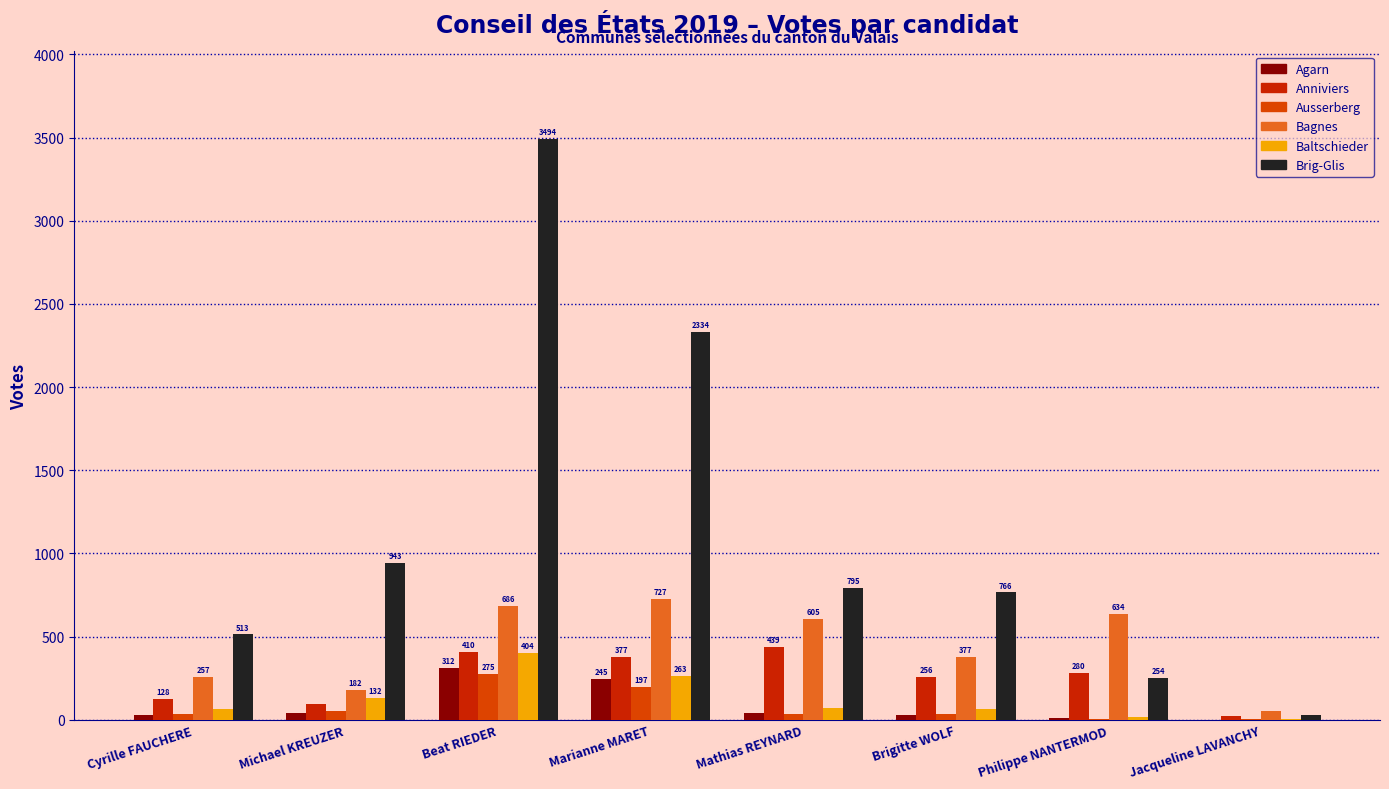

How many distinct data groups are displayed?

6